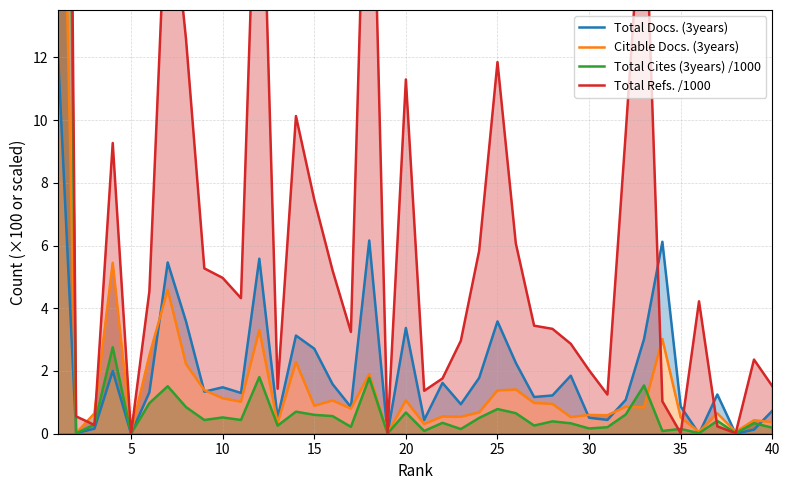

True or false: Citable Docs. (3years) and Total Cites (3years) /1000 cross at least once.

True